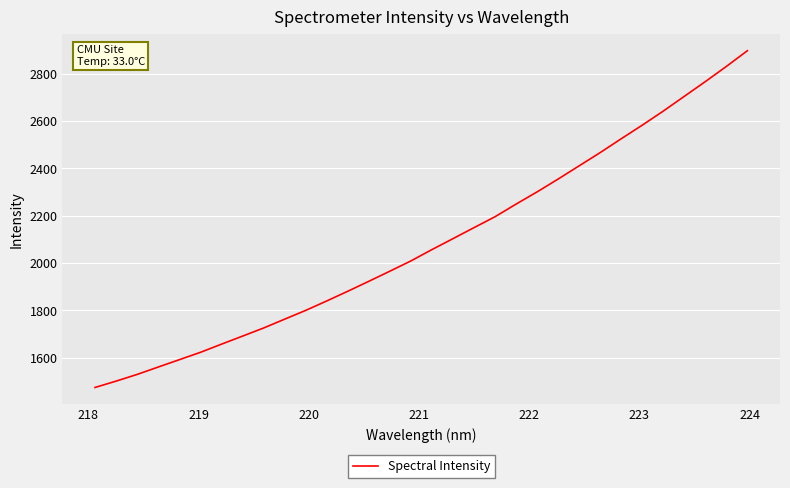

What is the smallest value displayed?

1474.4